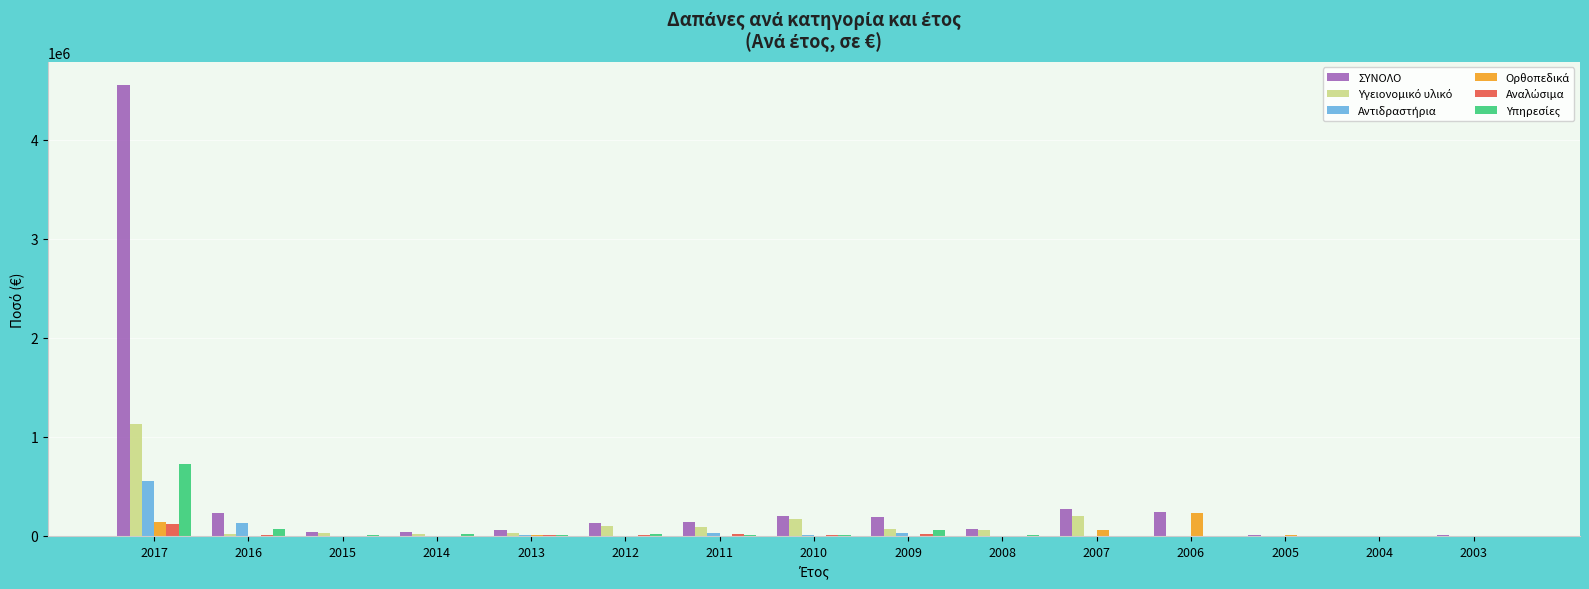

True or false: ΣΥΝΟΛΟ has a value of 9527.7 at 2005.

True